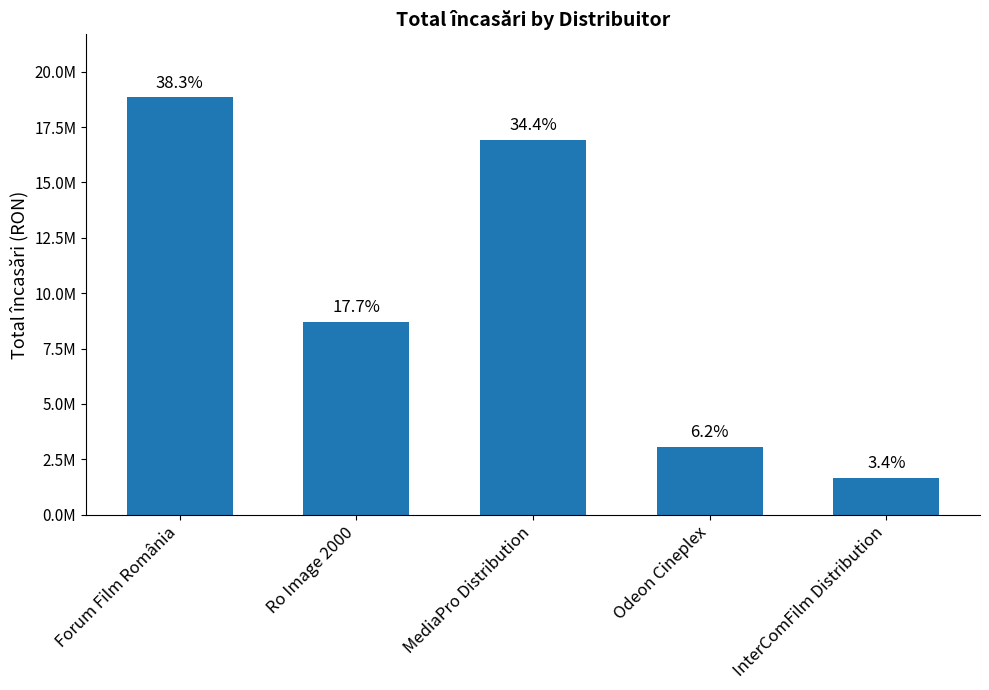

What is the maximum value shown in the chart?

18863128.0